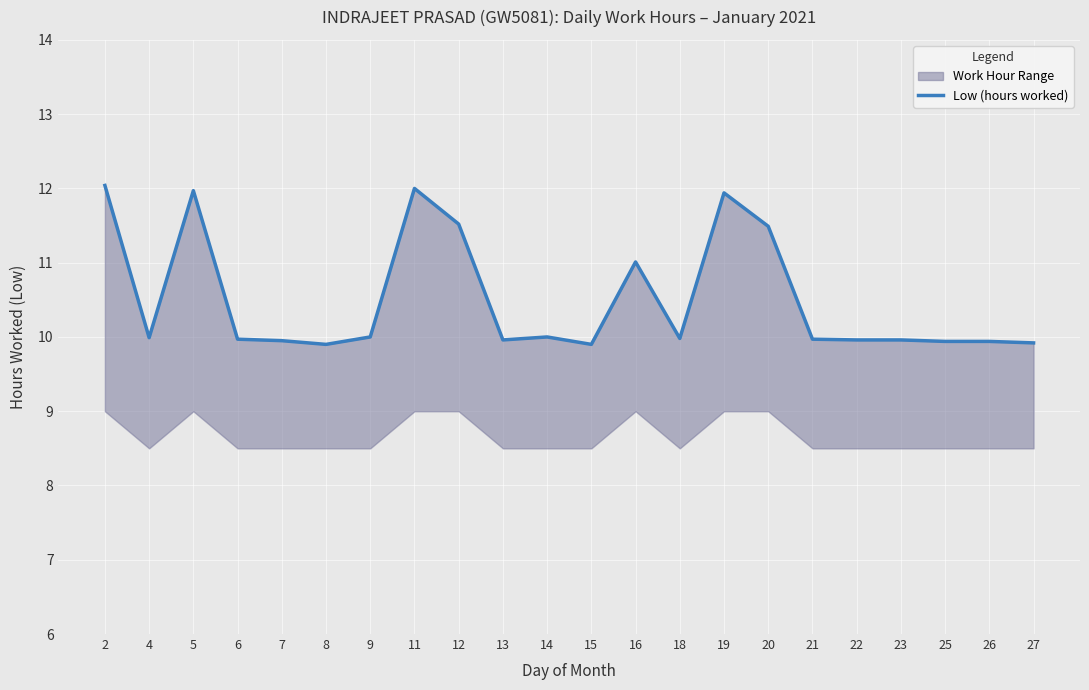

What is the smallest value displayed?

9.9